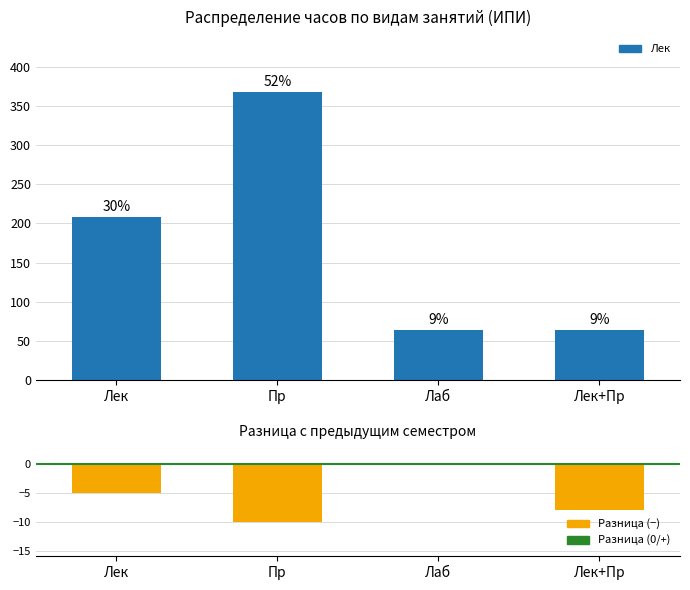

What is the label of the 3rd bar from the right?

Пр